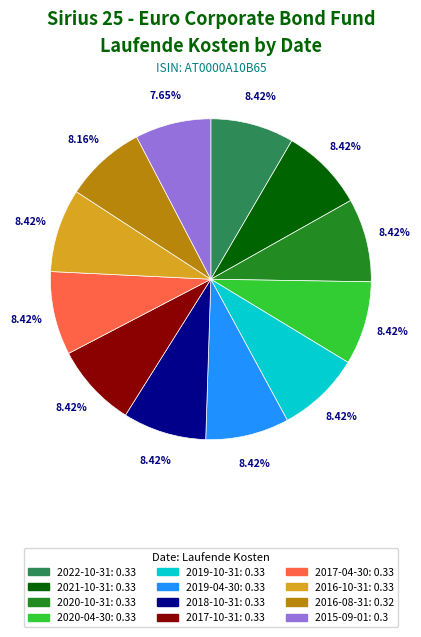

To the nearest percent, what is the average slice percentage?

8%